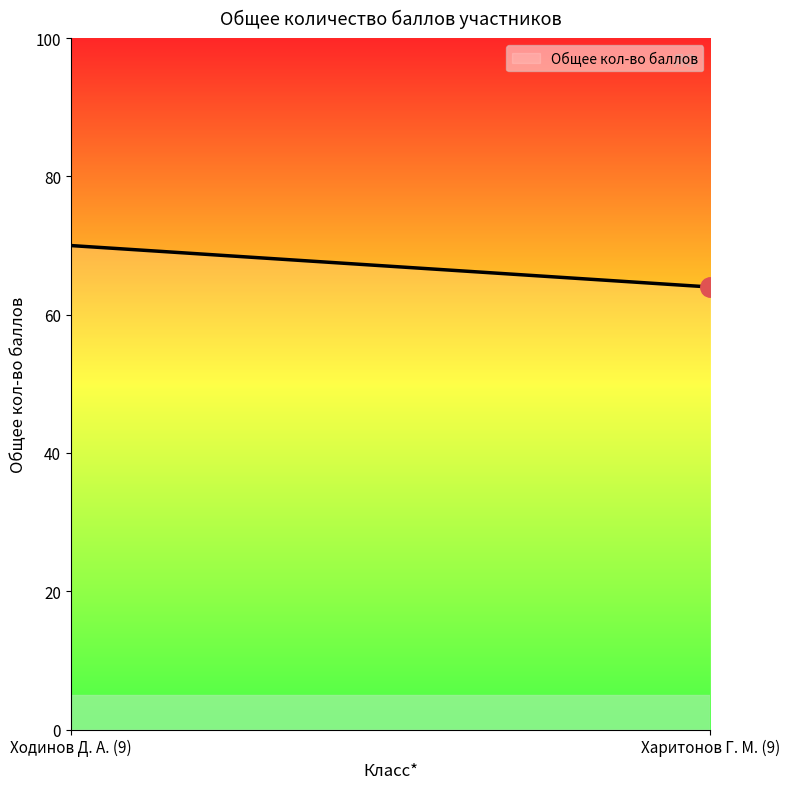

What is the difference between the maximum and minimum values?

6.0